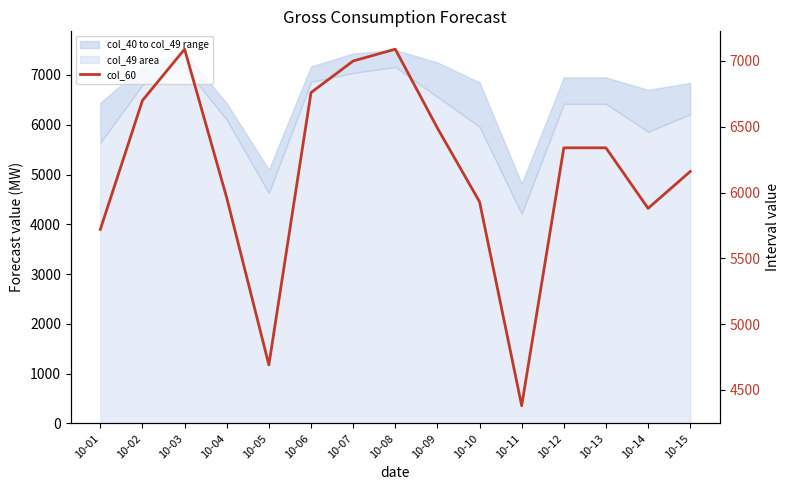

Which label corresponds to the largest value in the chart?

10-03